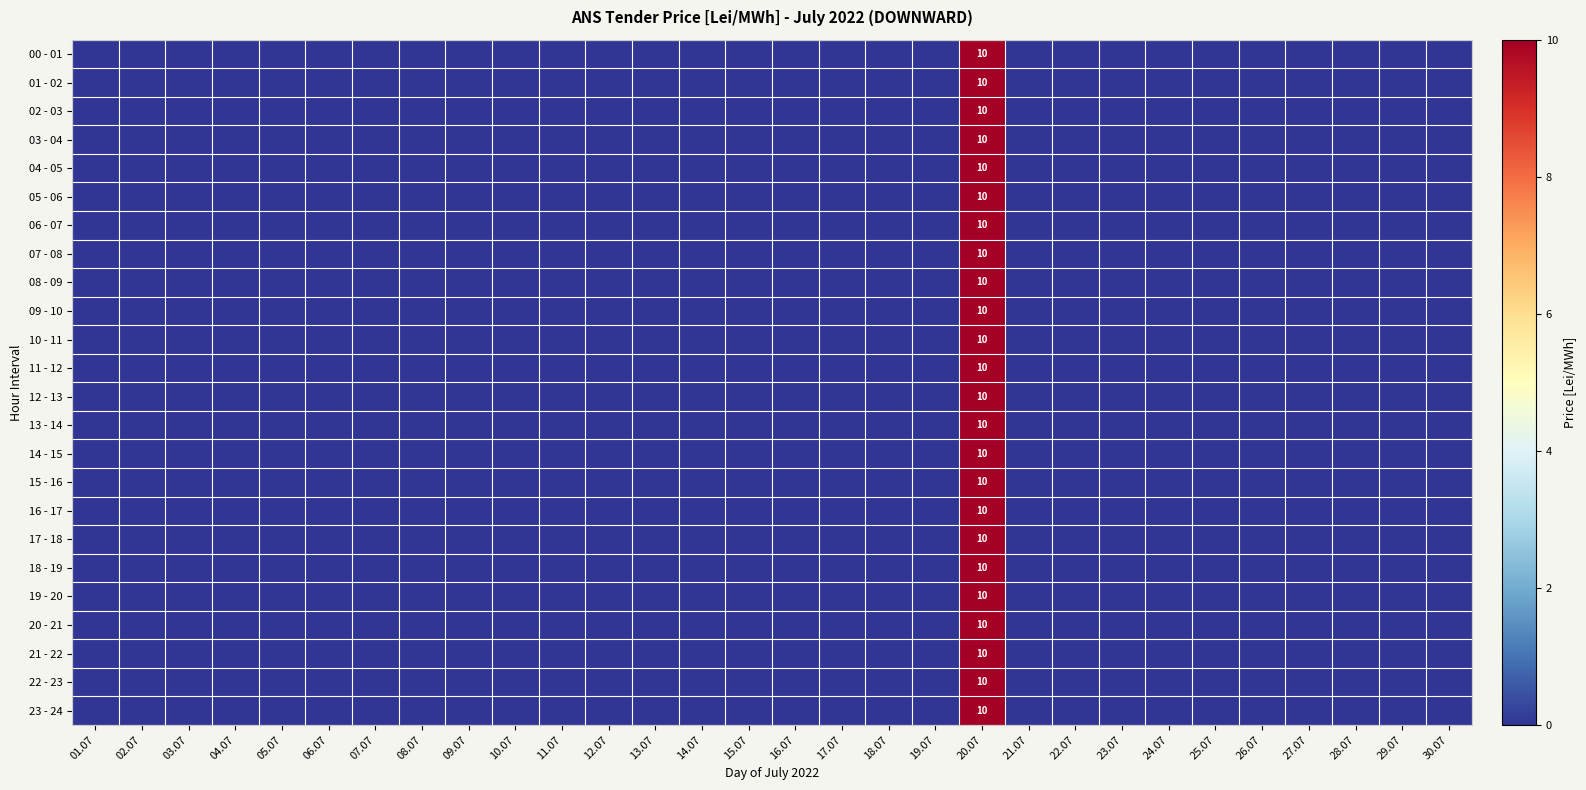

How many 10 - 11 values are between 0 and 1?

29